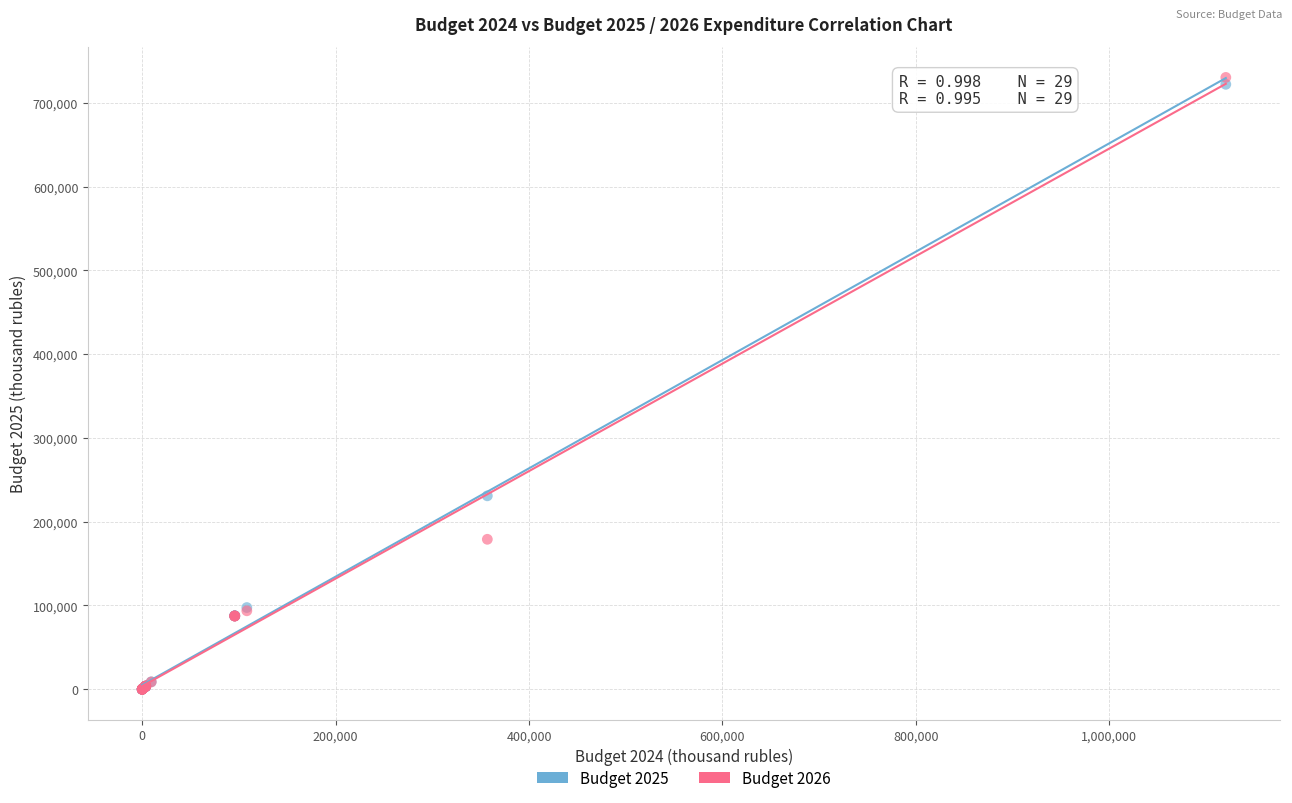

What are all the series names shown in the legend?

Budget 2025, Budget 2026